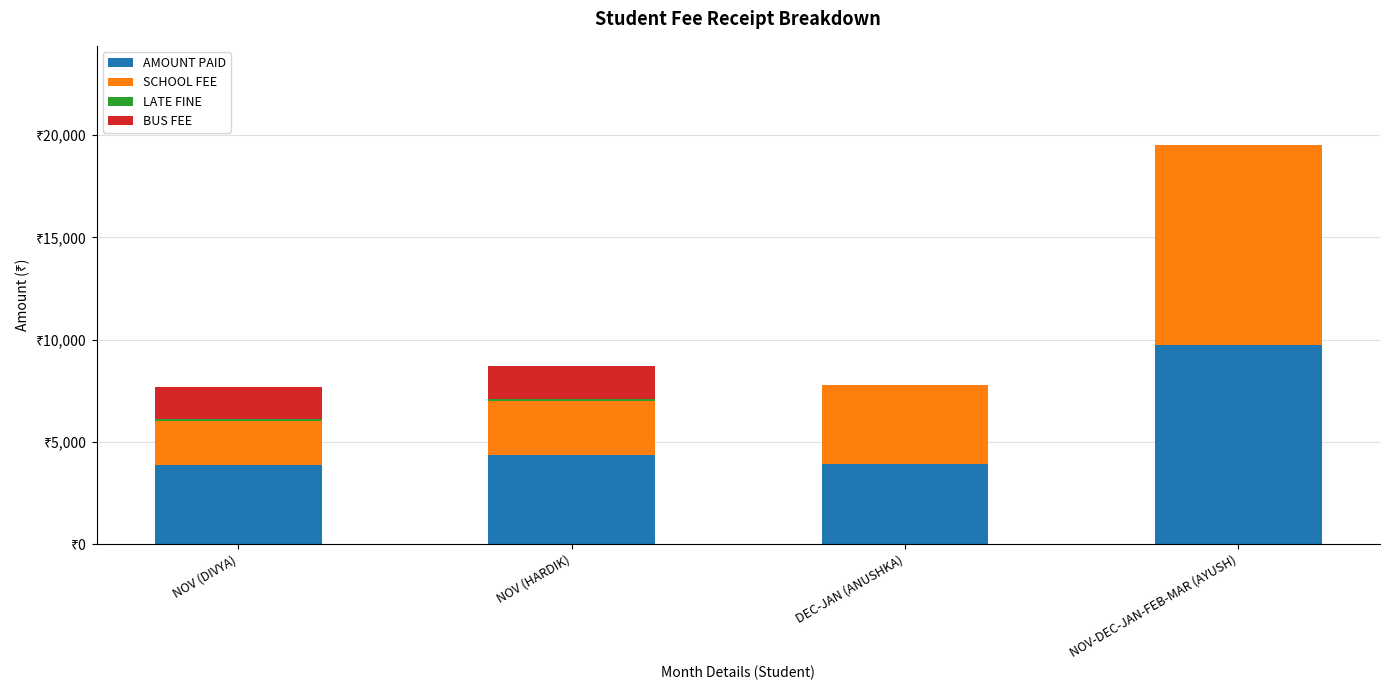

Which series has the widest spread of values?

SCHOOL FEE